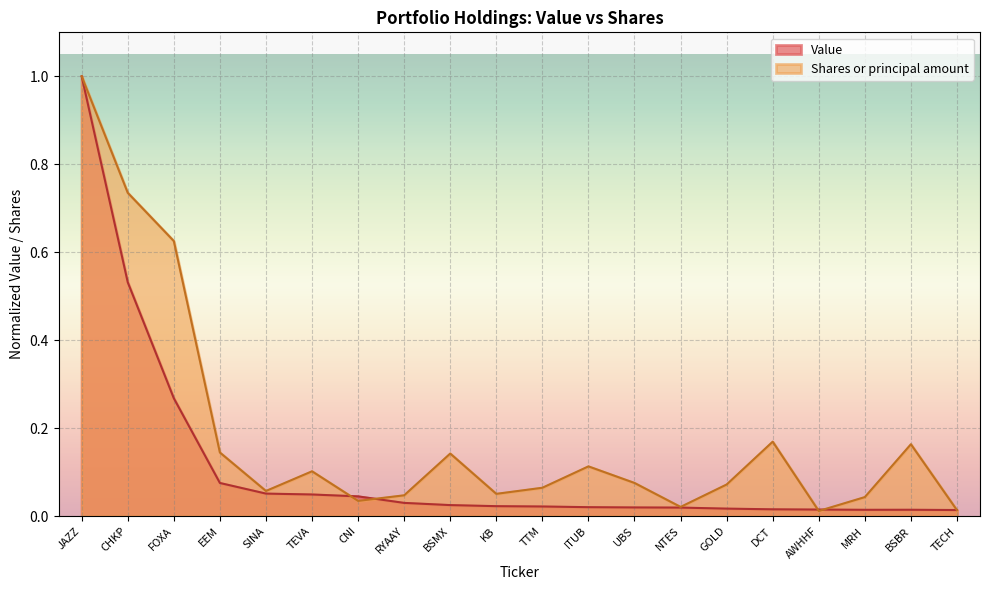

What are all the series names shown in the legend?

Value, Shares or principal amount